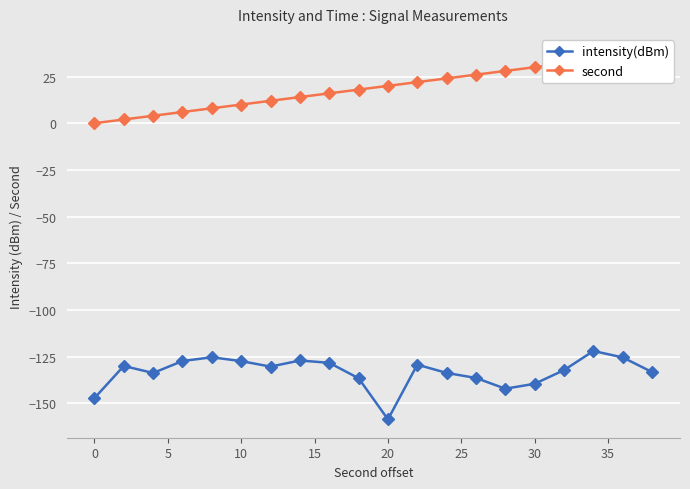

True or false: intensity(dBm) has a value of -61.5 at 0.

False